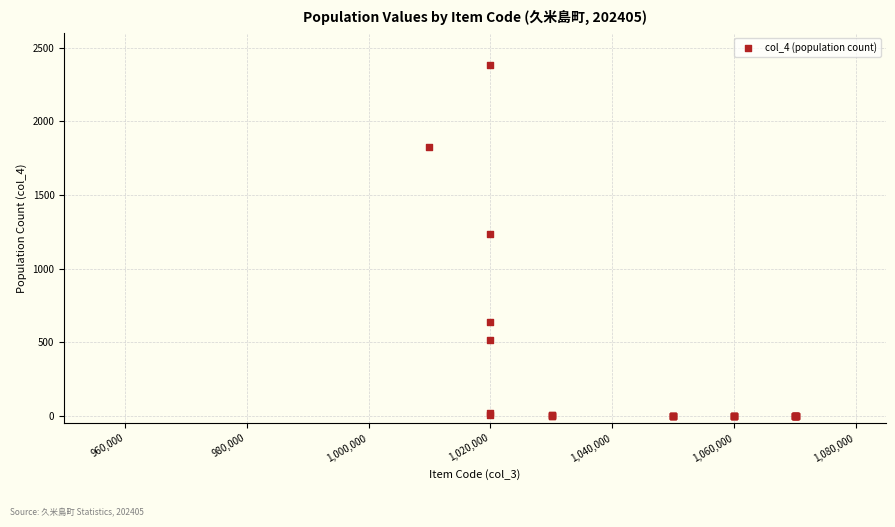

What Y value in the scatter plot is closest to 1192?

1232